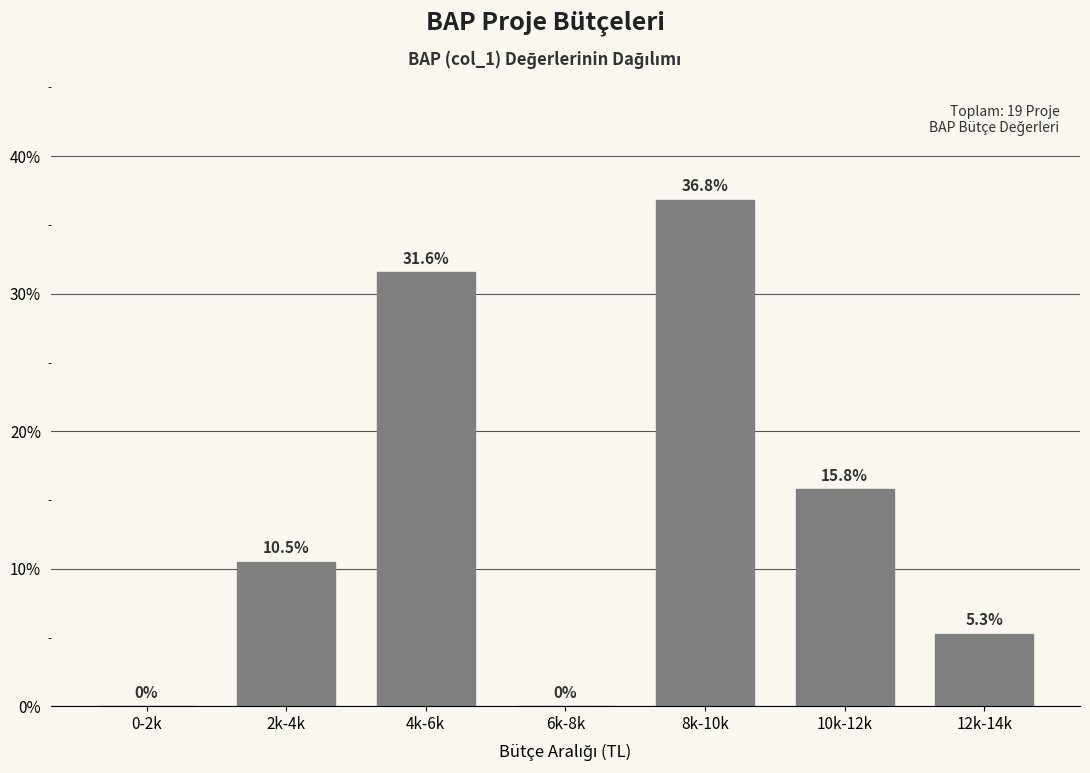

Reading left to right, extract all data points from this chart.

0-2k=0.0	2k-4k=10.5	4k-6k=31.6	6k-8k=0.0	8k-10k=36.8	10k-12k=15.8	12k-14k=5.3